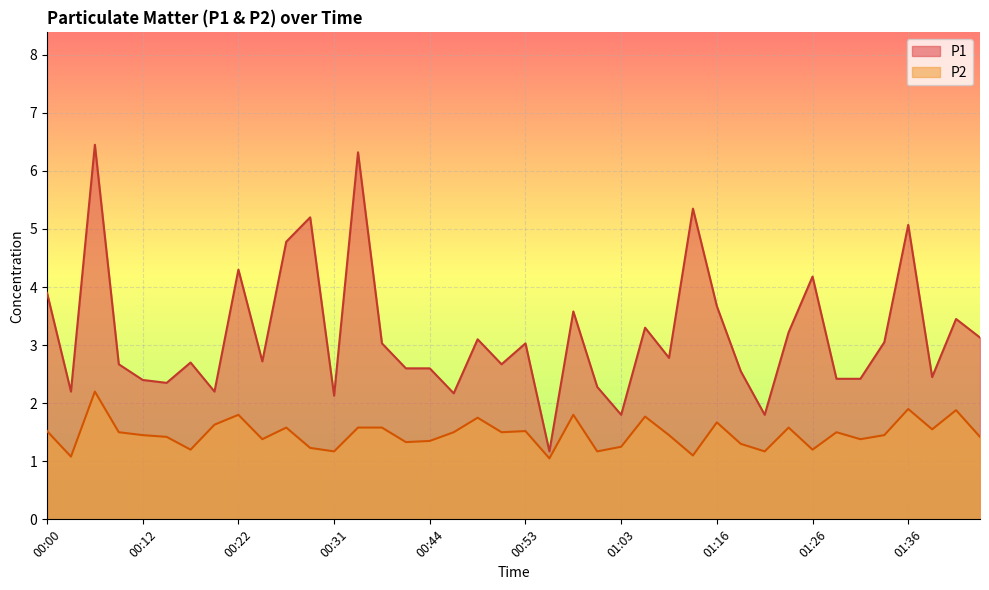

What is the difference between the maximum and minimum values in the P2 series?

1.2